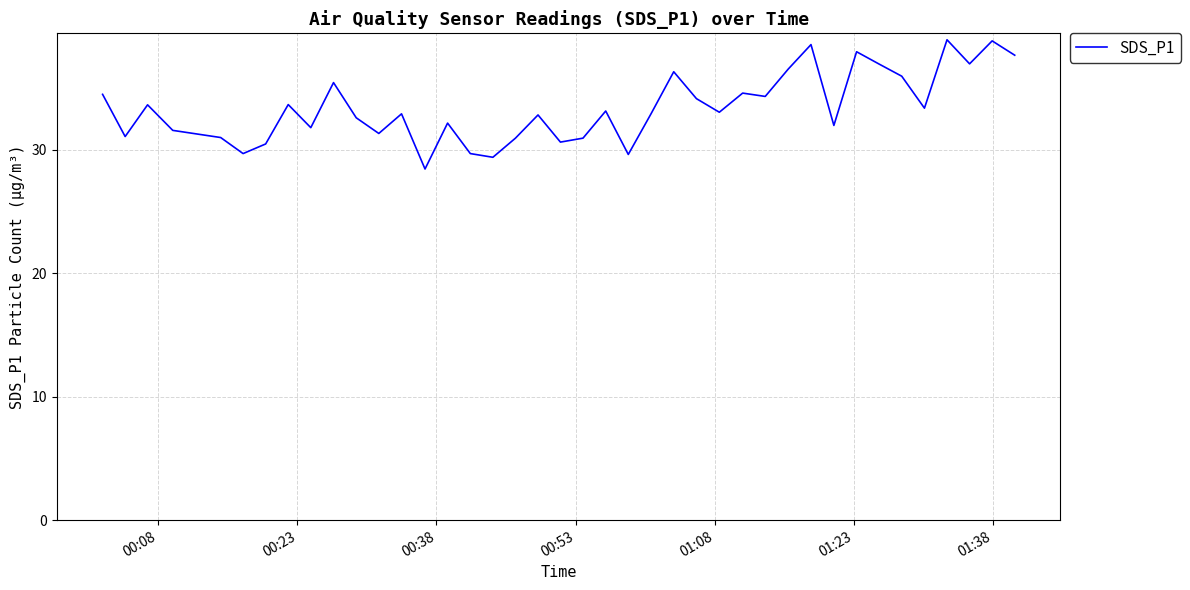

What is the difference between the second highest and minimum values?

10.4